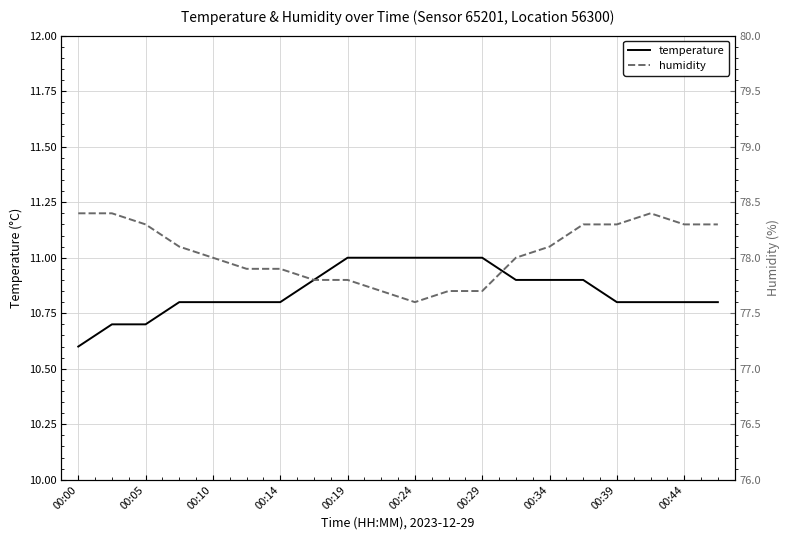

What position from the left is 15?

16